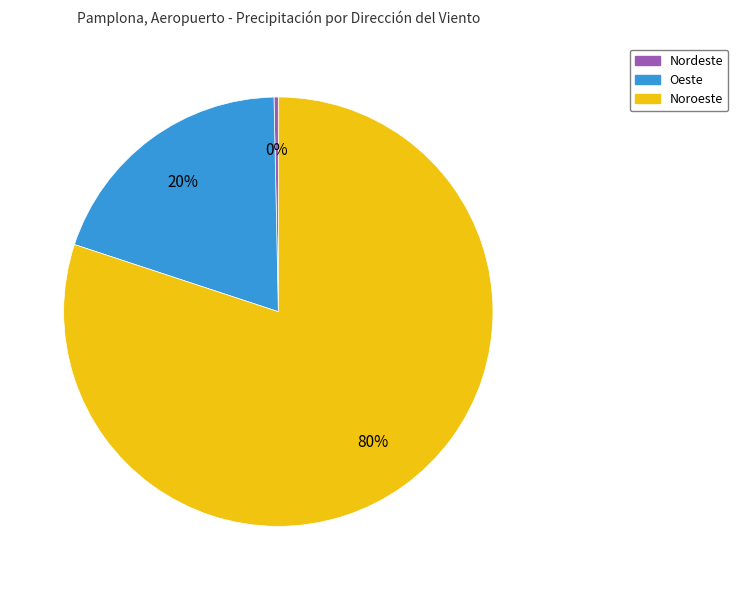

Is there any slice that represents more than half of the pie?

Yes